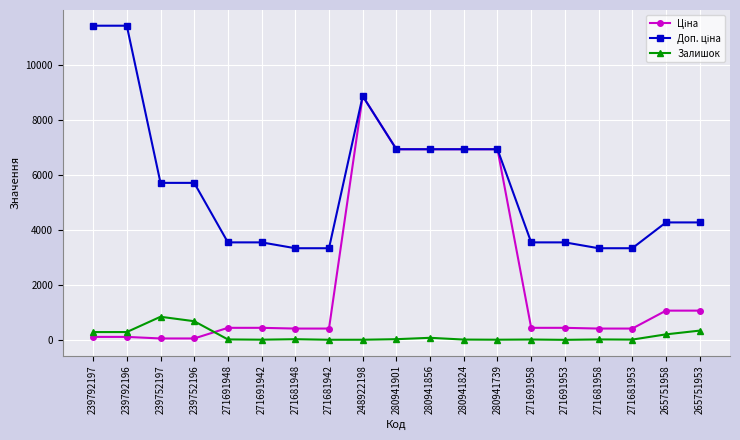

At how many categories does at least one series exceed 2456?

19